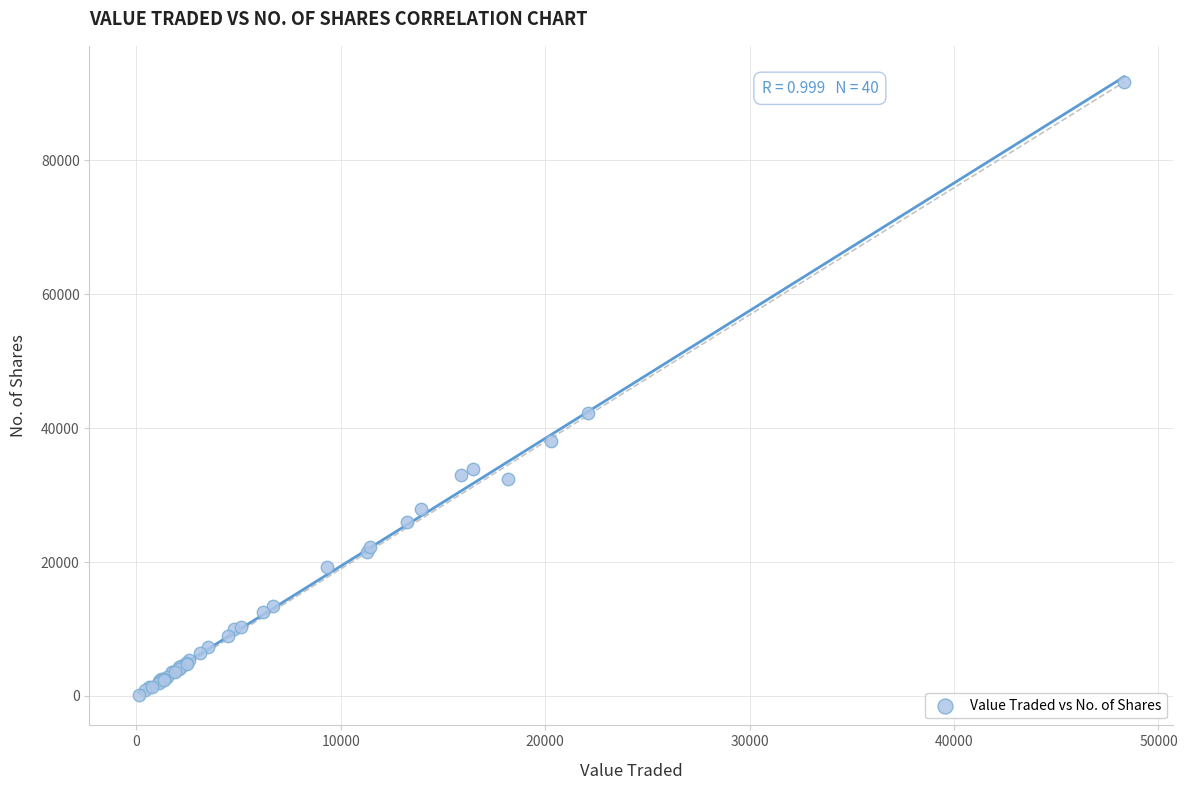

What Y value in the scatter plot is closest to 45966?

42204